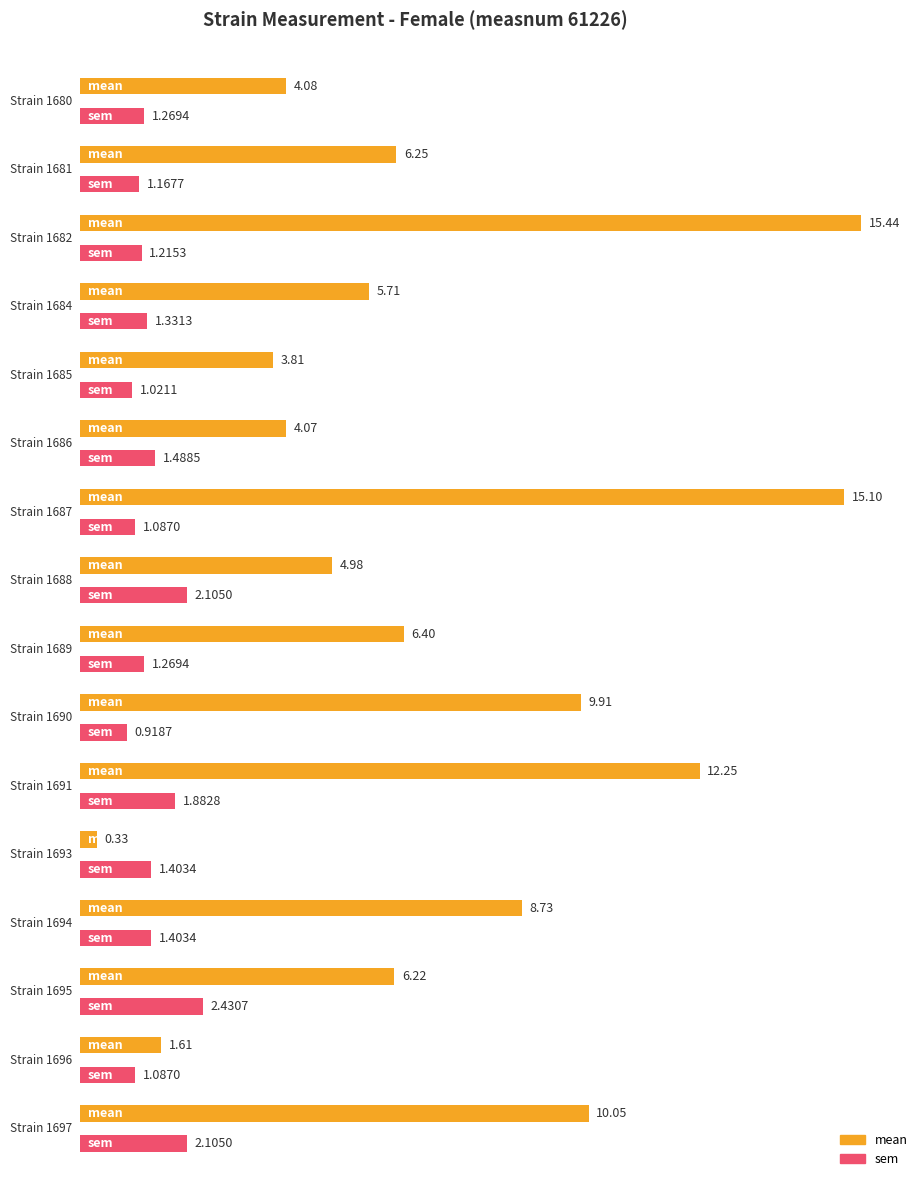

What is the value of the mean bar at the 4th from the left?

5.7